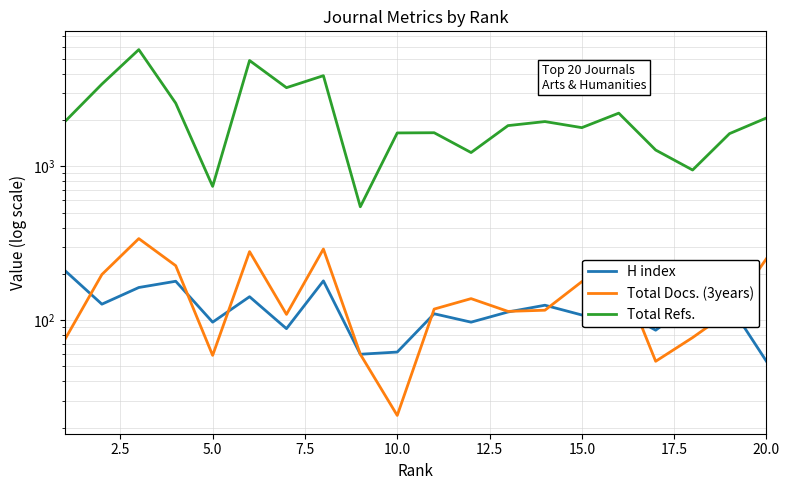

What are all the series names shown in the legend?

H index, Total Docs. (3years), Total Refs.